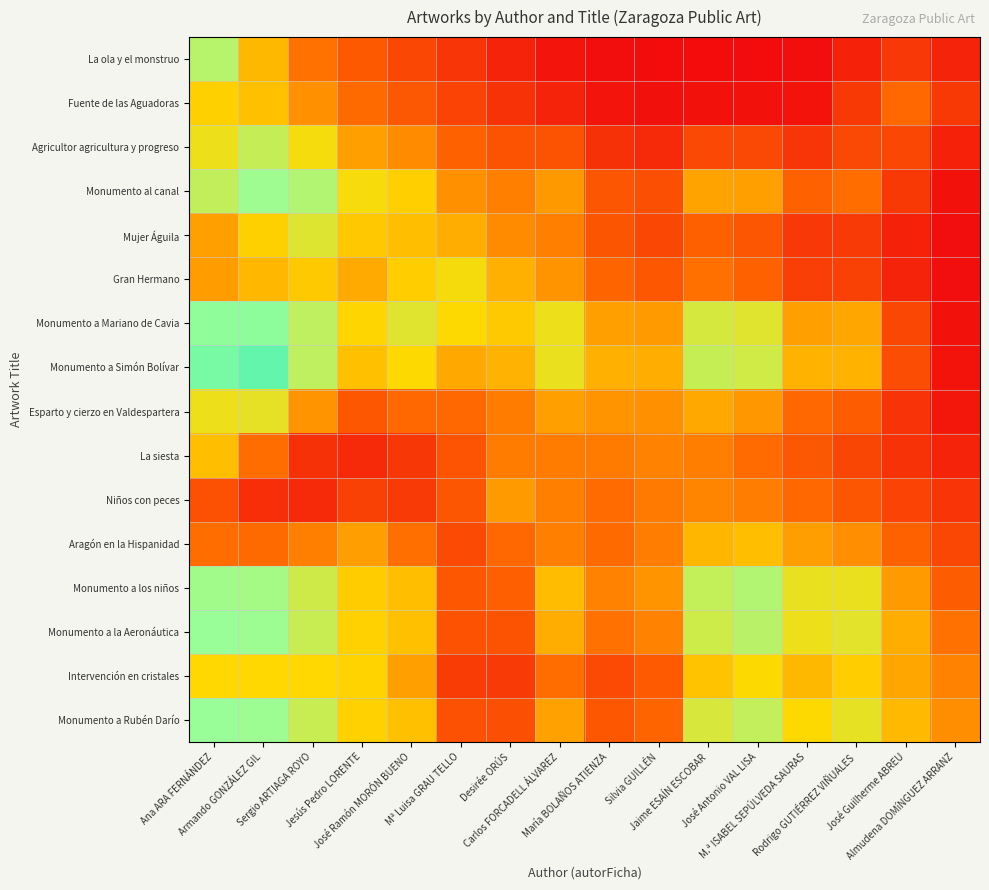

Rank the series at María BOLAÑOS ATIENZA from highest to lowest value.

Monumento a Simón Bolívar, Monumento a Mariano de Cavia, Esparto y cierzo en Valdespartera, Monumento a los niños, La siesta, Monumento a la Aeronáutica, Niños con peces, Aragón en la Hispanidad, Gran Hermano, Monumento a Rubén Darío, Monumento al canal, Mujer Águila, Intervención en cristales, Agricultor agricultura y progreso, Fuente de las Aguadoras, La ola y el monstruo